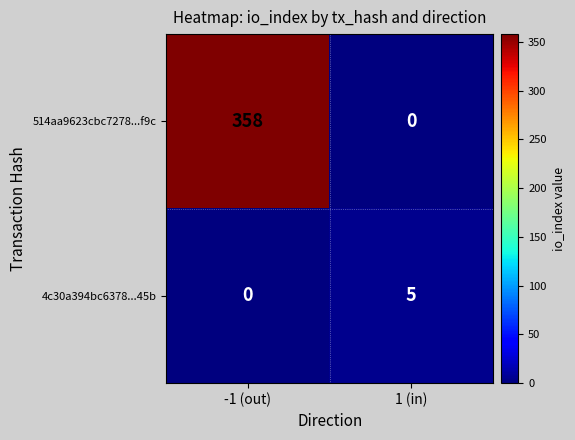

The value of 4c30a394bc6378...45b at -1 (out) is 3. True or false?

False